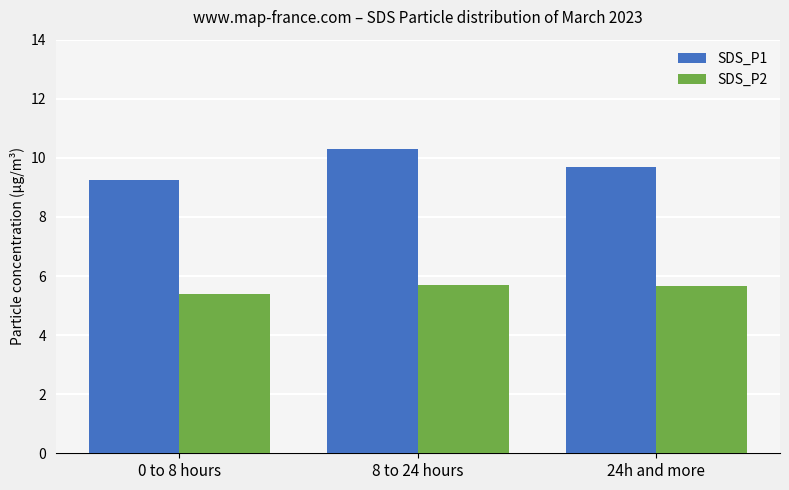

Reading left to right, extract all data points from this chart.

SDS_P1: 9.2	10.3	9.7
SDS_P2: 5.4	5.7	5.7